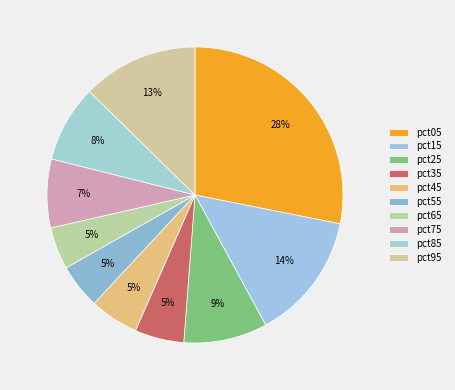

The pct05 slice represents 28% of the pie. True or false?

True